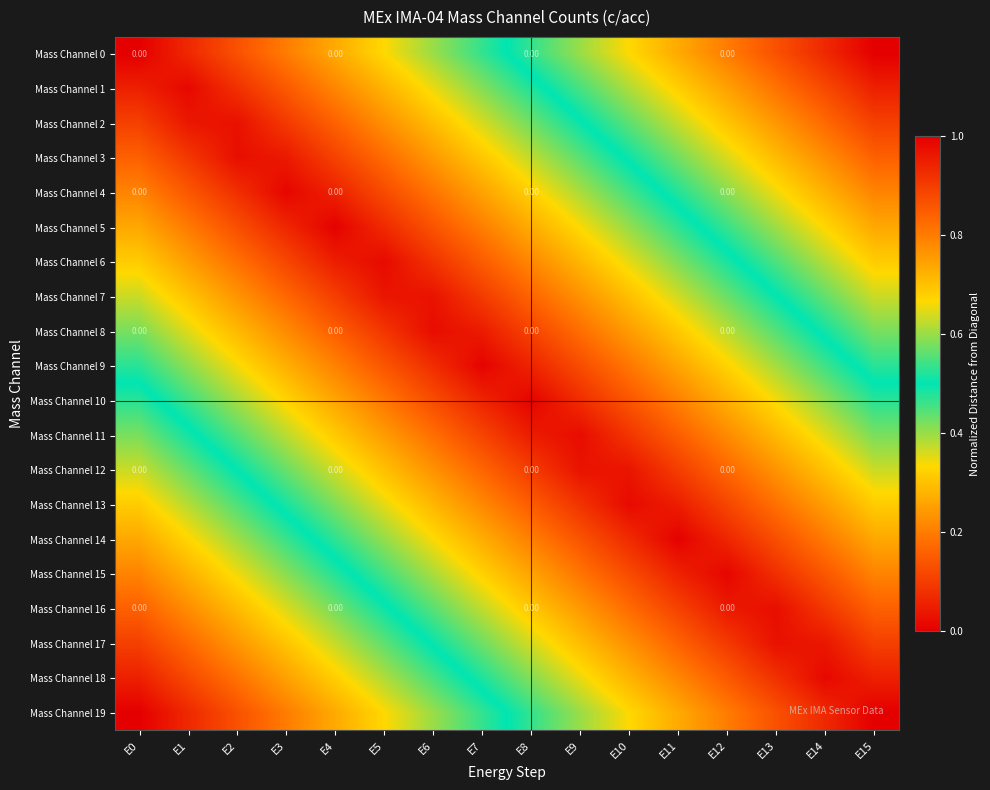

Is the value of Mass Channel 4 at E12 greater than the value of Mass Channel 1 at E7?

Yes